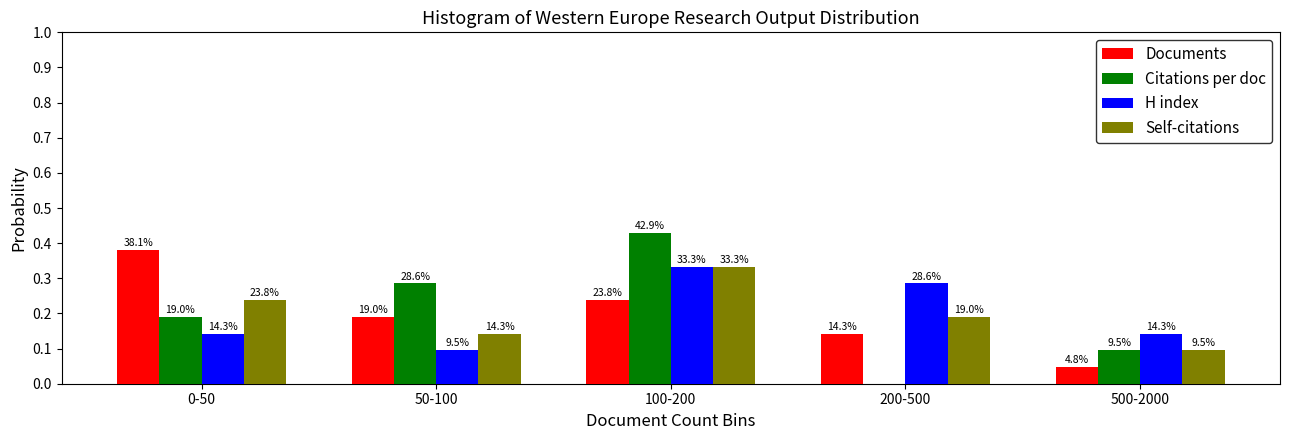

Are the bars horizontal?

No